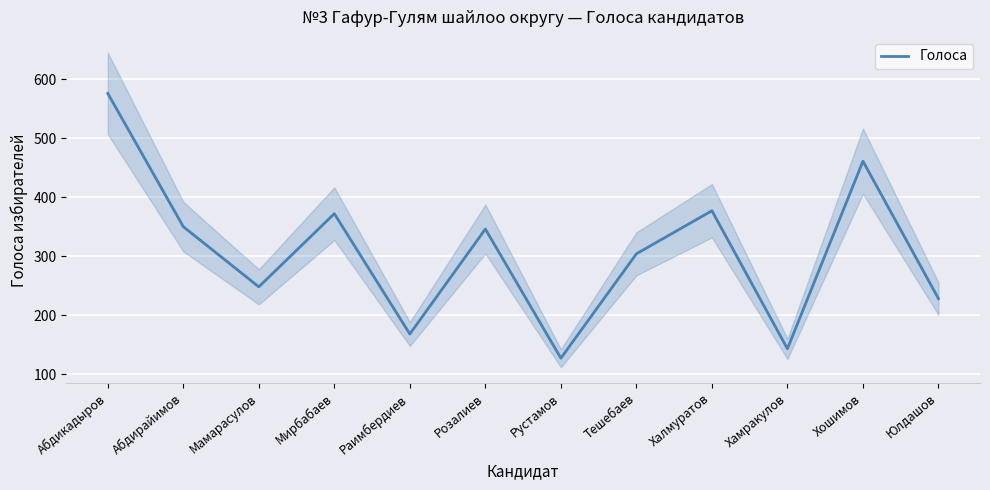

What is the maximum value shown in the chart?

576